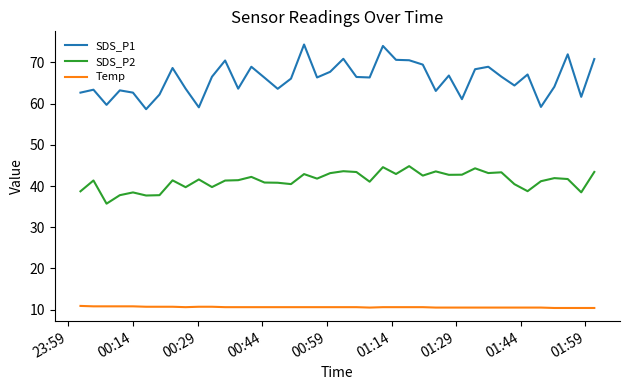

What is the smallest value displayed?

10.4